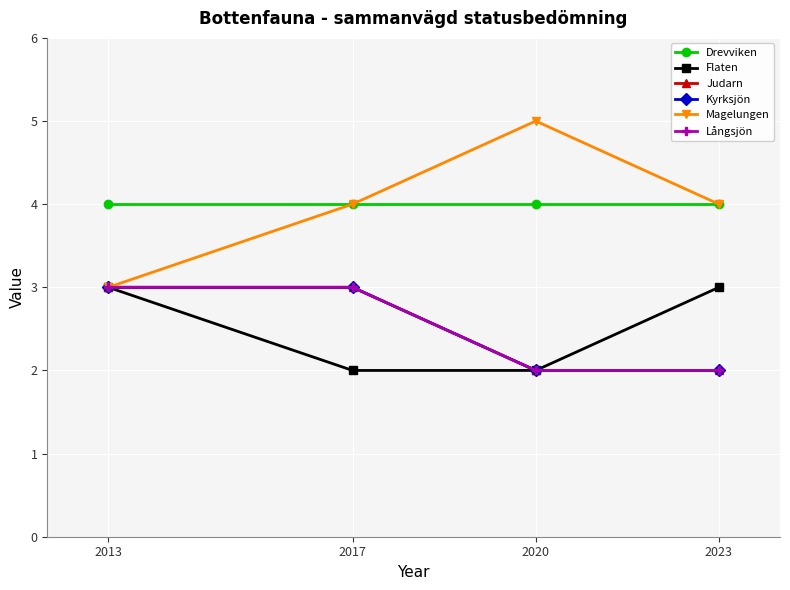

How many categories are shown in the chart?

4